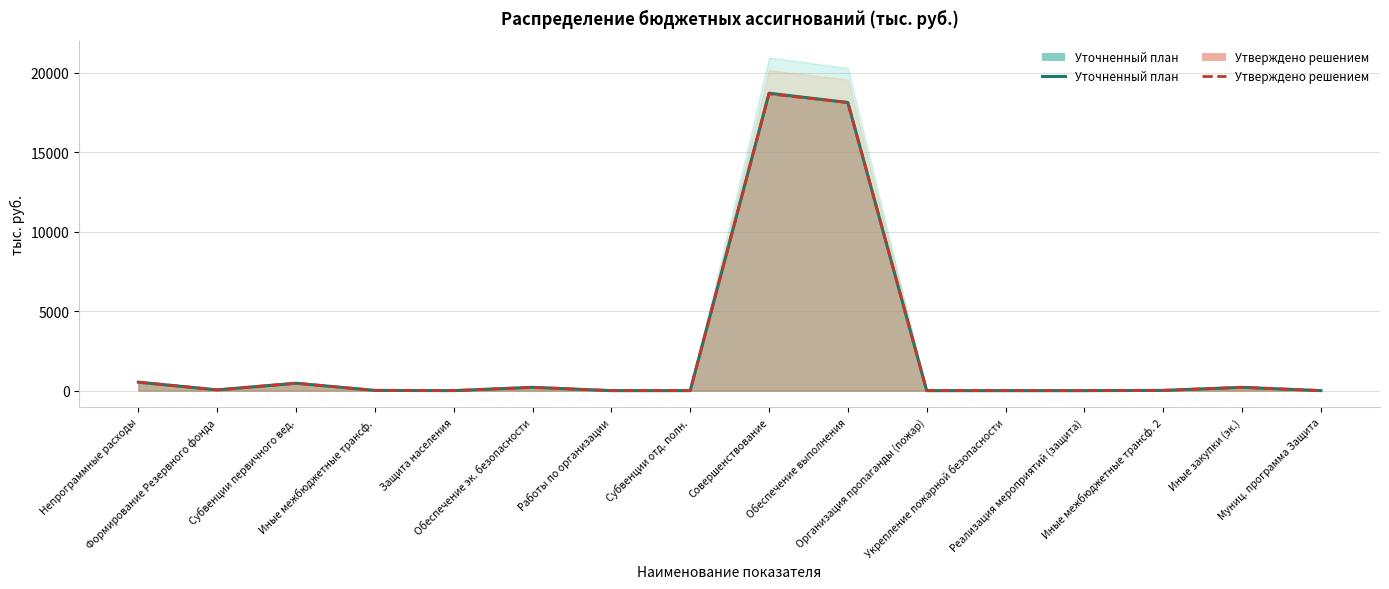

At which category does Уточненный план reach its first local valley?

Формирование Резервного фонда